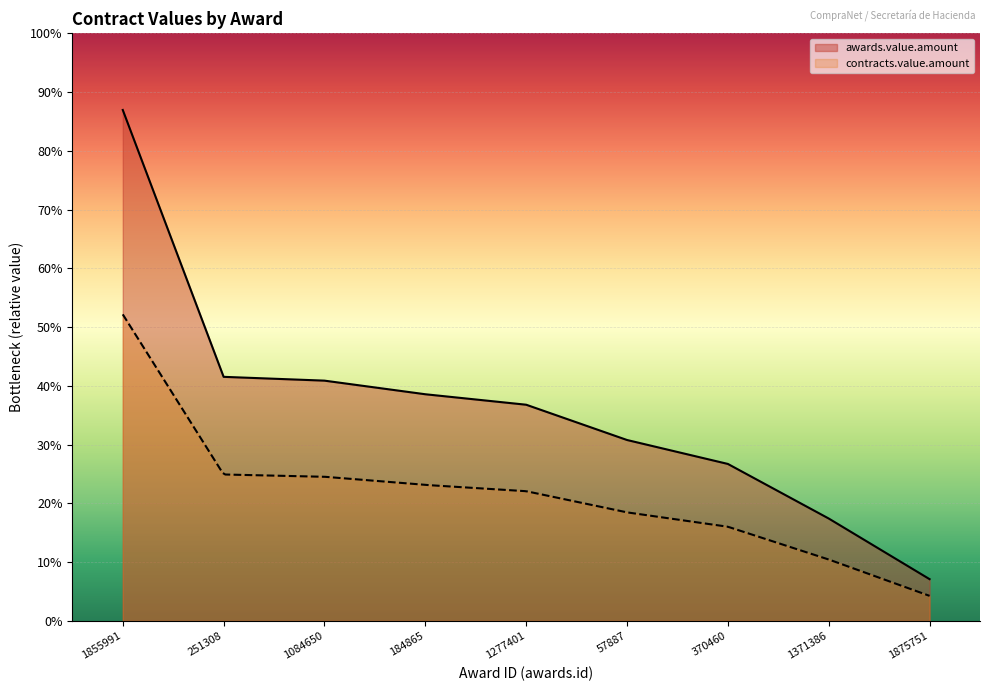

What is the difference between the second highest and second lowest values?

124500.0